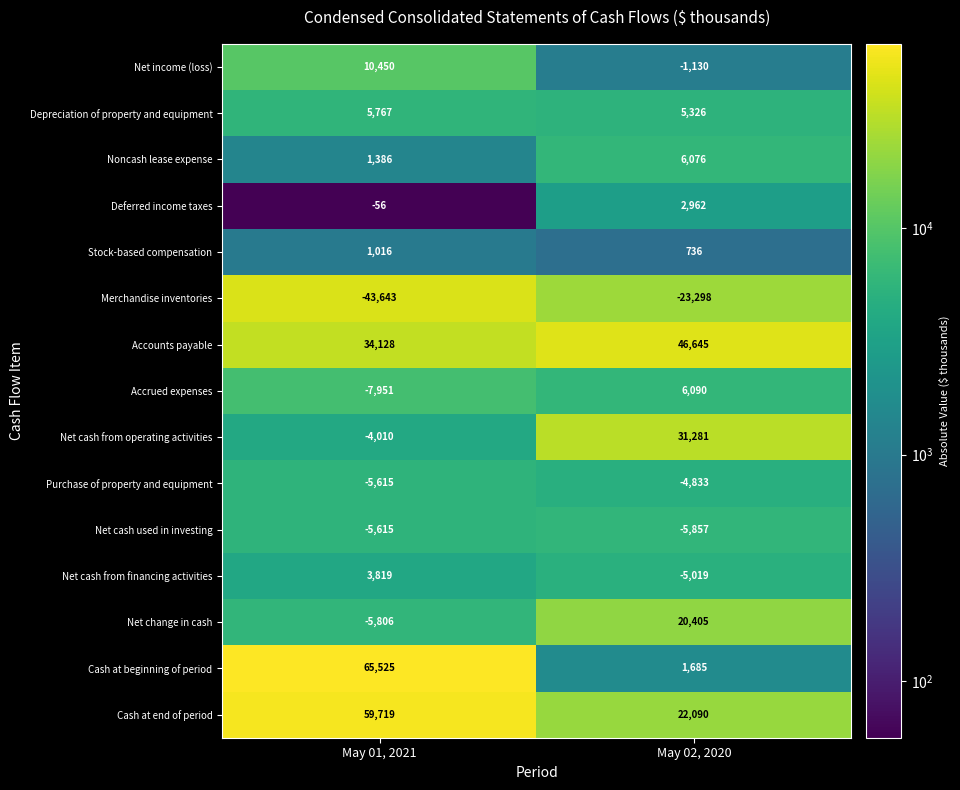

Reading left to right, extract all data points from this chart.

Net income (loss): 10450	-1130
Depreciation of property and equipment: 5767	5326
Noncash lease expense: 1386	6076
Deferred income taxes: -56	2962
Stock-based compensation: 1016	736
Merchandise inventories: -43643	-23298
Accounts payable: 34128	46645
Accrued expenses: -7951	6090
Net cash from operating activities: -4010	31281
Purchase of property and equipment: -5615	-4833
Net cash used in investing: -5615	-5857
Net cash from financing activities: 3819	-5019
Net change in cash: -5806	20405
Cash at beginning of period: 65525	1685
Cash at end of period: 59719	22090